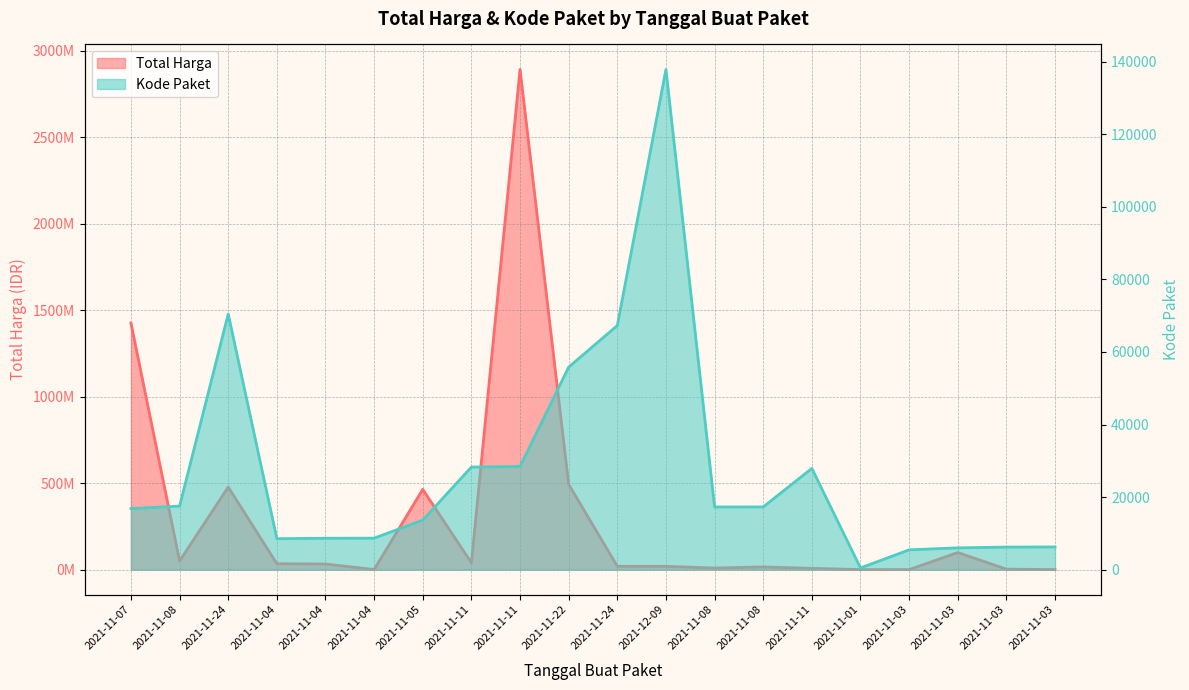

What is the difference between the Kode Paket values at 2021-11-08 and 2021-11-05?

3857